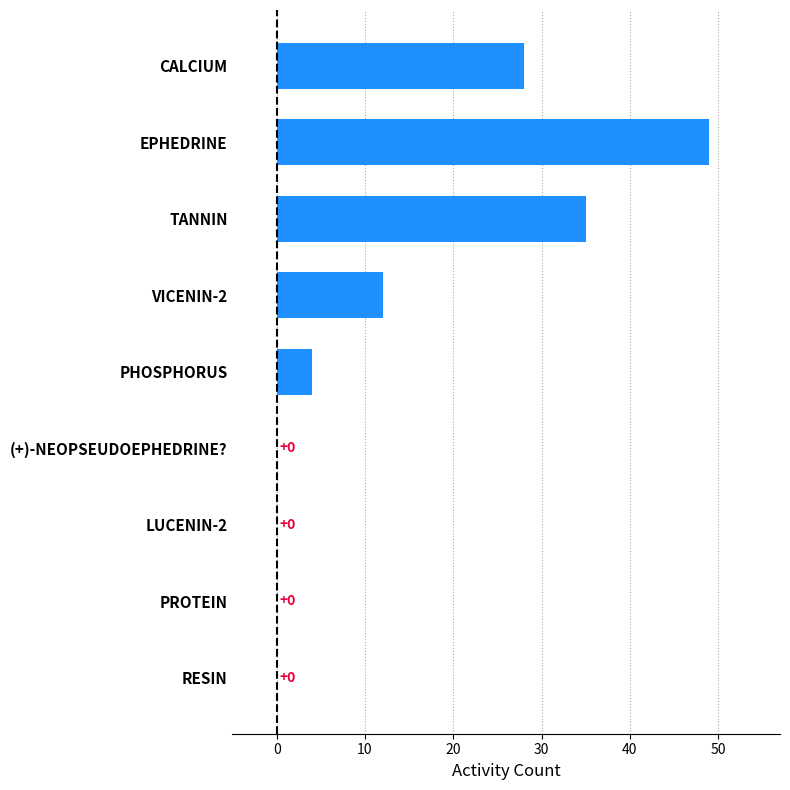

What is the average value?

14